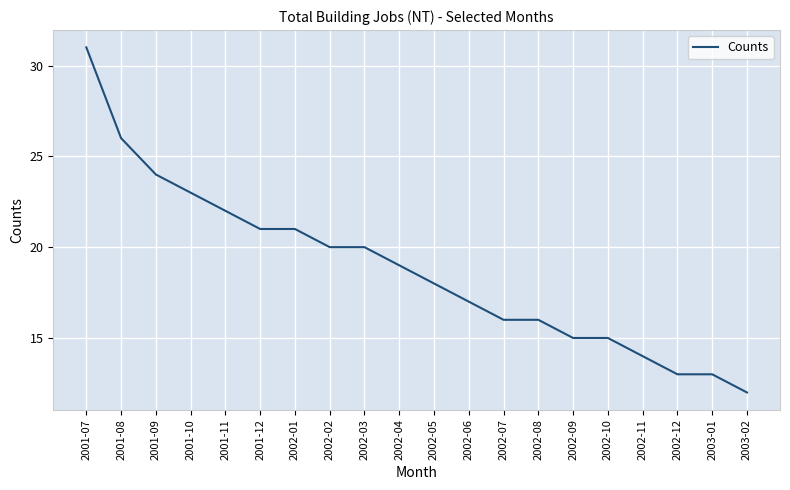

True or false: the data shows 13 at 2003-01.

True